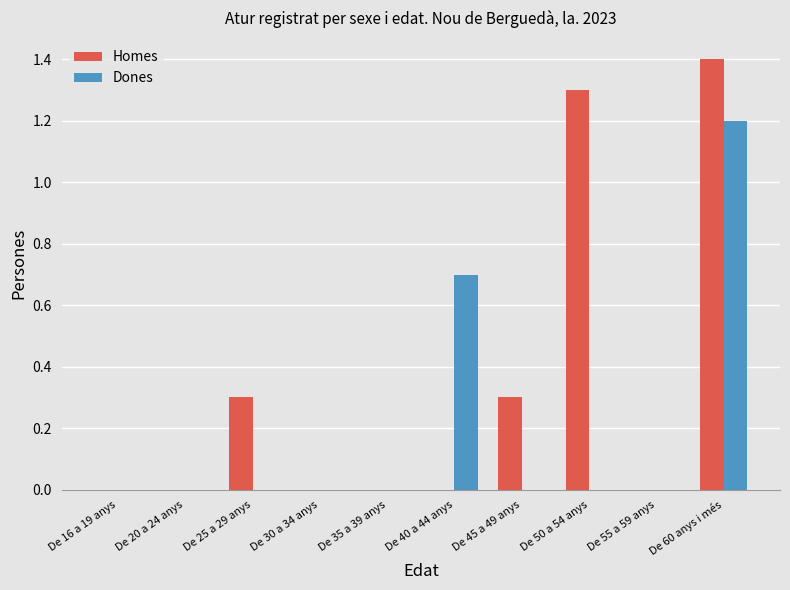

The Homes series shows 0.1 at De 45 a 49 anys. True or false?

False